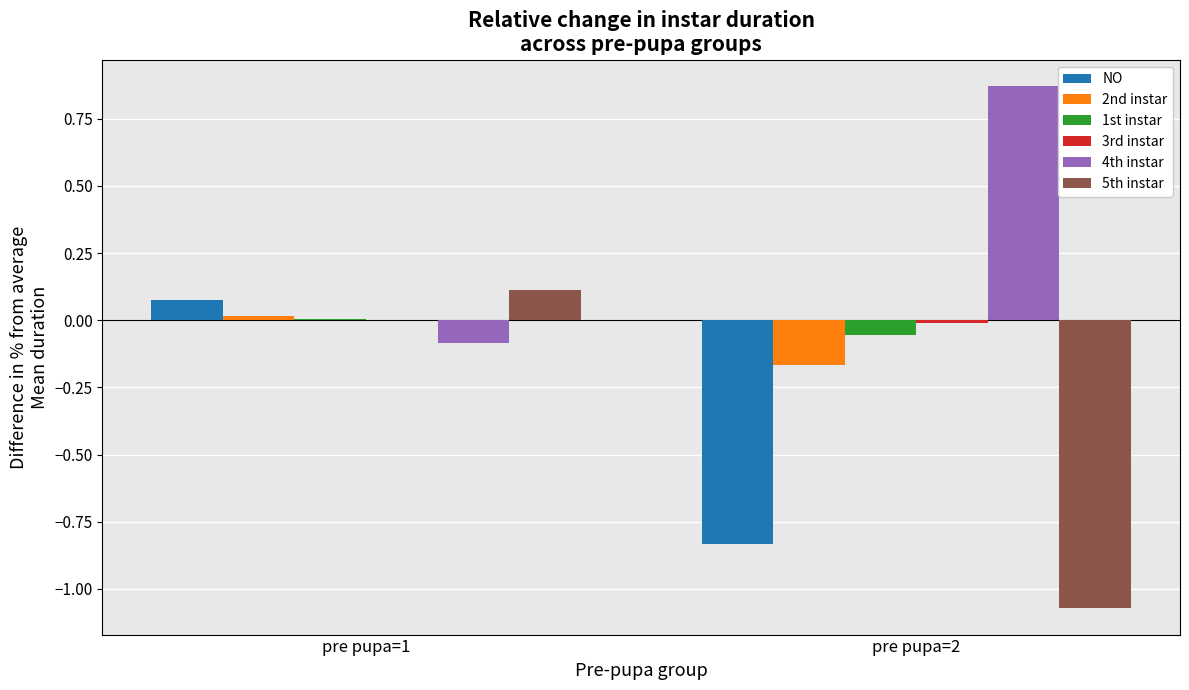

At which label does 5th instar reach its peak?

pre pupa=1